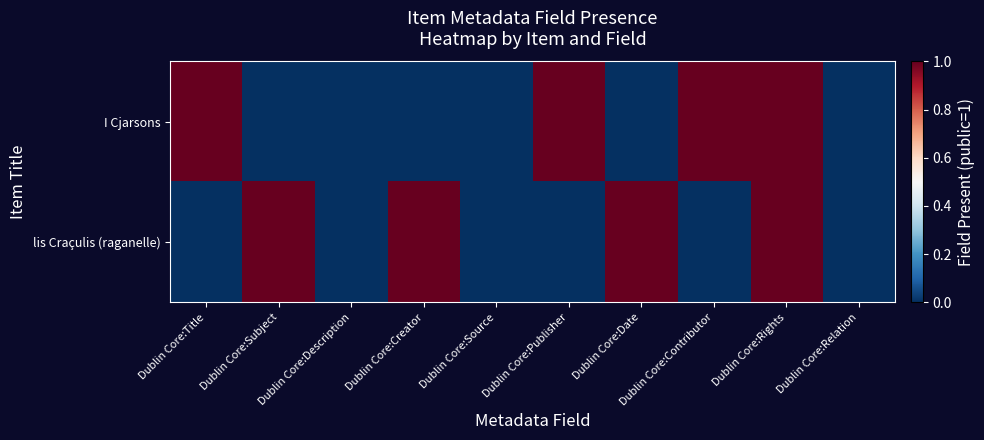

What is the spread (max minus min) of values at Dublin Core:Subject?

1